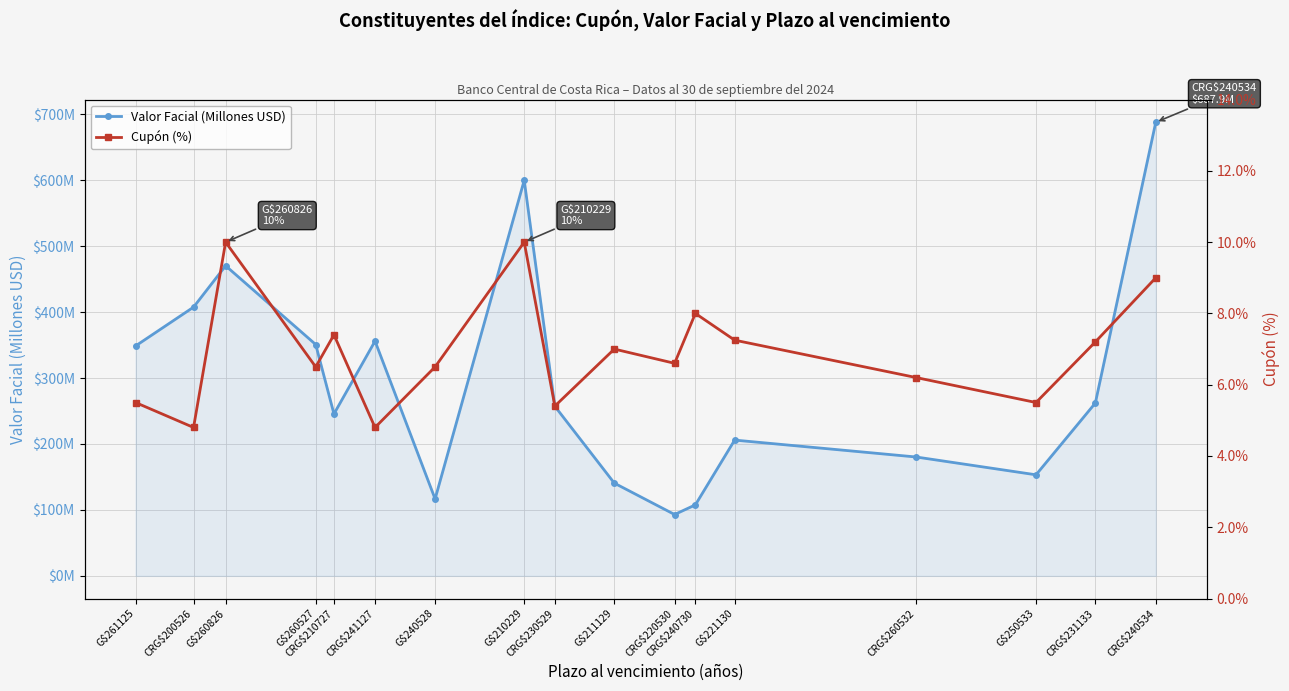

What is the difference between the maximum and minimum values in the Valor Facial (Millones USD) series?

594.9